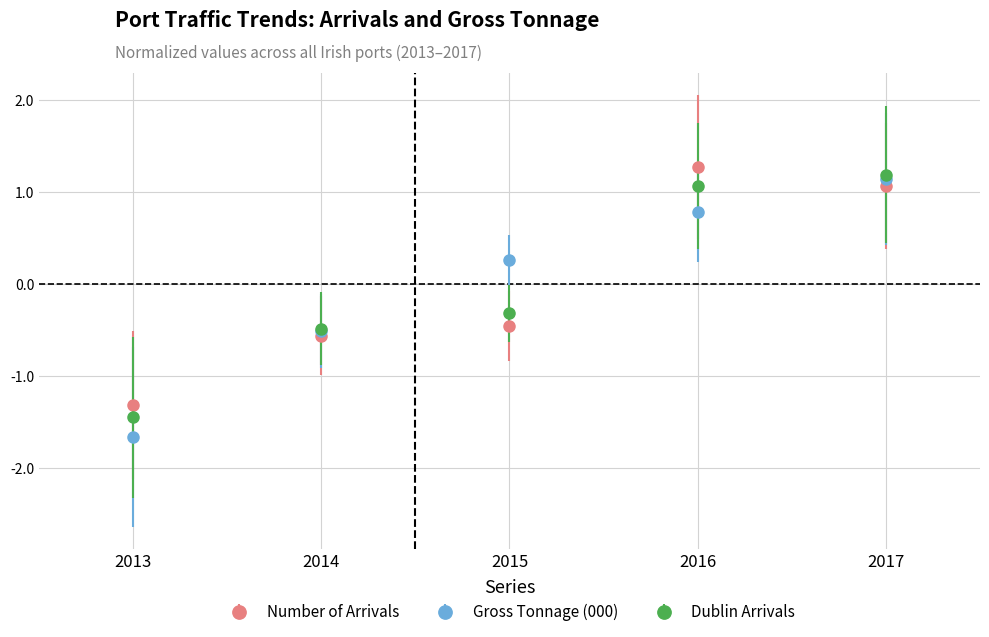

Where do Number of Arrivals and Gross Tonnage (000) first cross each other?

2013 and 2014